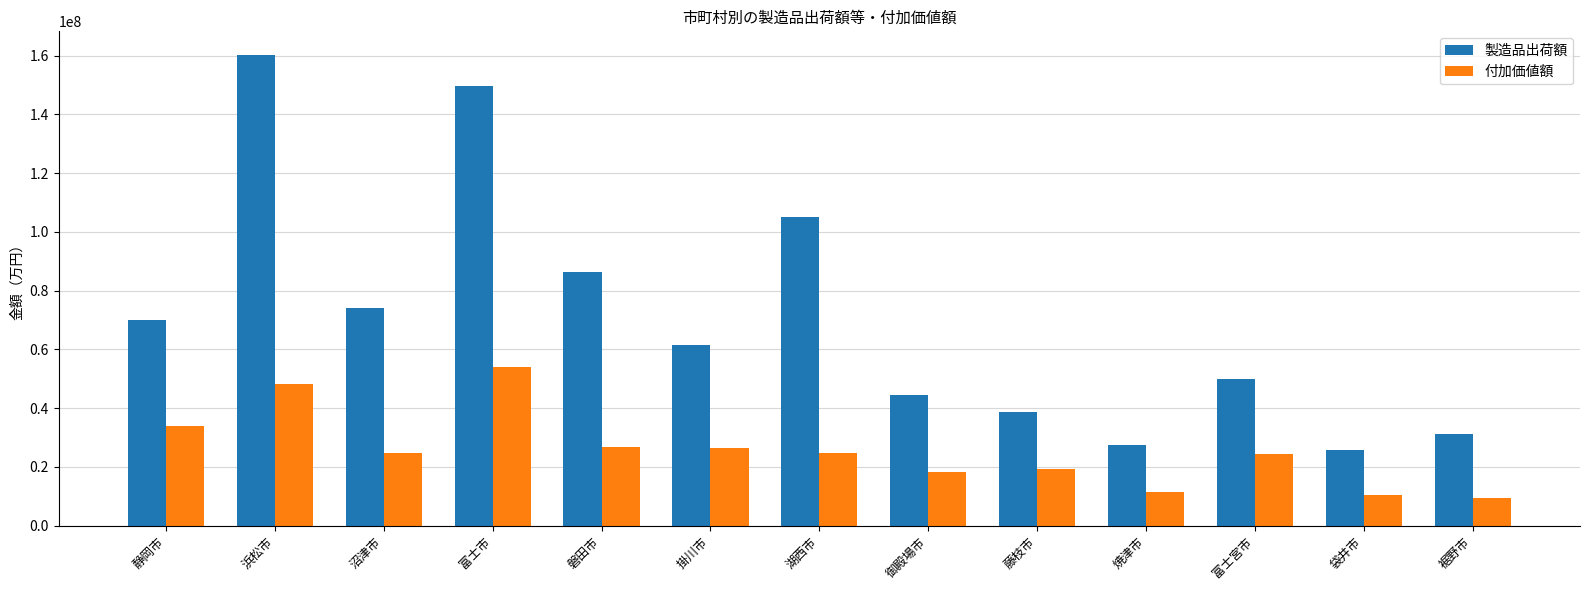

Rank the series by their maximum value, from lowest to highest.

付加価値額, 製造品出荷額